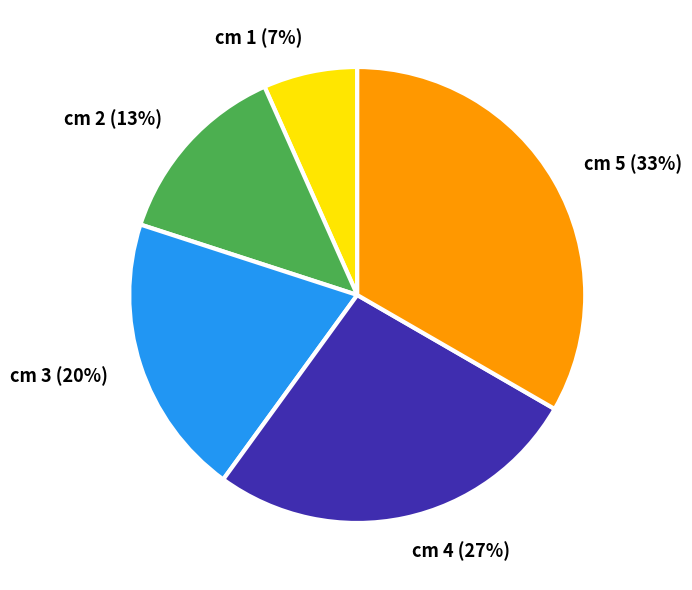

To the nearest percent, what is the combined percentage of cm 3 and cm 1?

27%